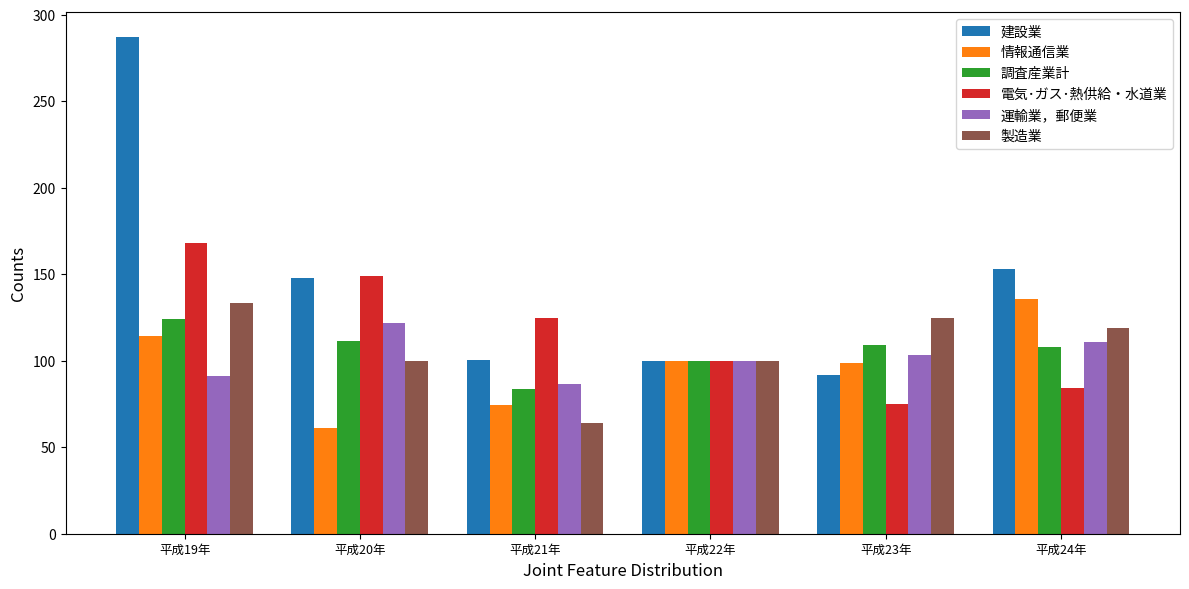

What is the difference between the second highest and second lowest values in the 運輸業，郵便業 series?

19.4